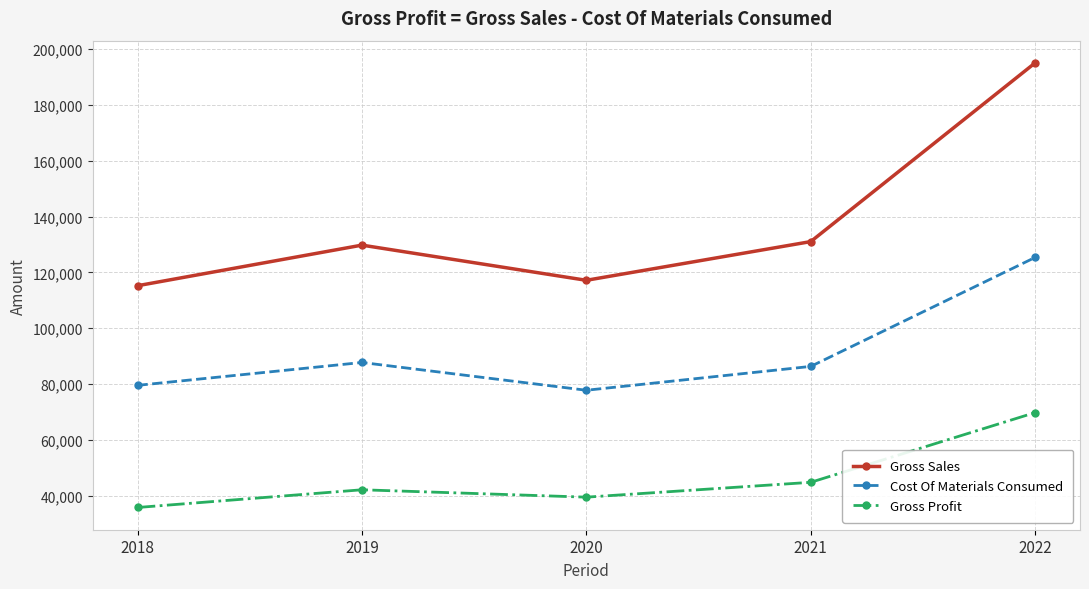

Is the value of Gross Profit at 2022 greater than the value of Cost Of Materials Consumed at 2022?

No